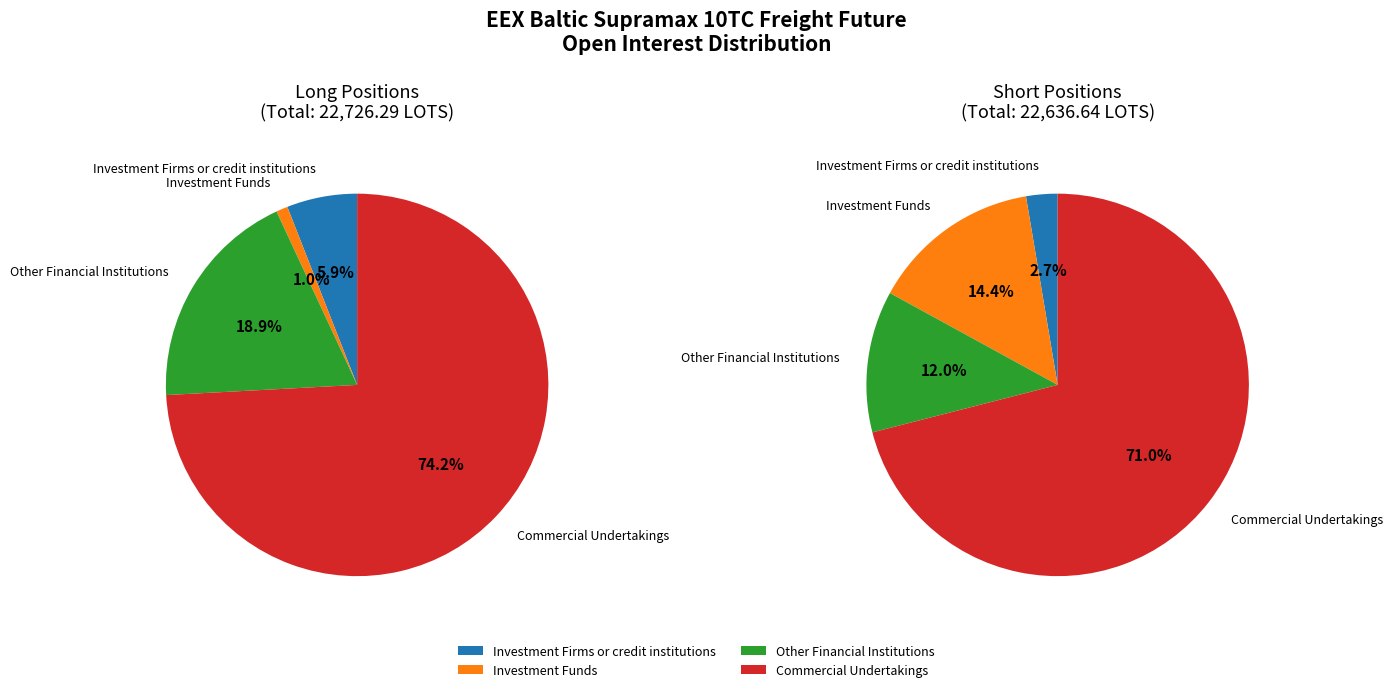

Does Other Financial Institutions represent more than half of the total?

No